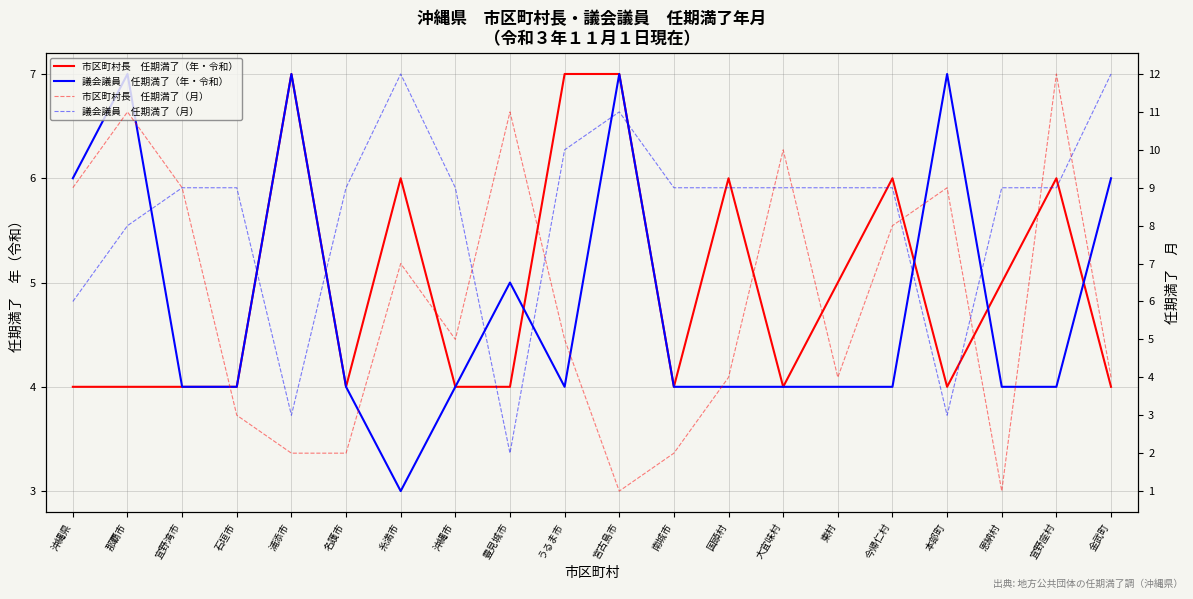

At how many categories does at least one series exceed 11?

3